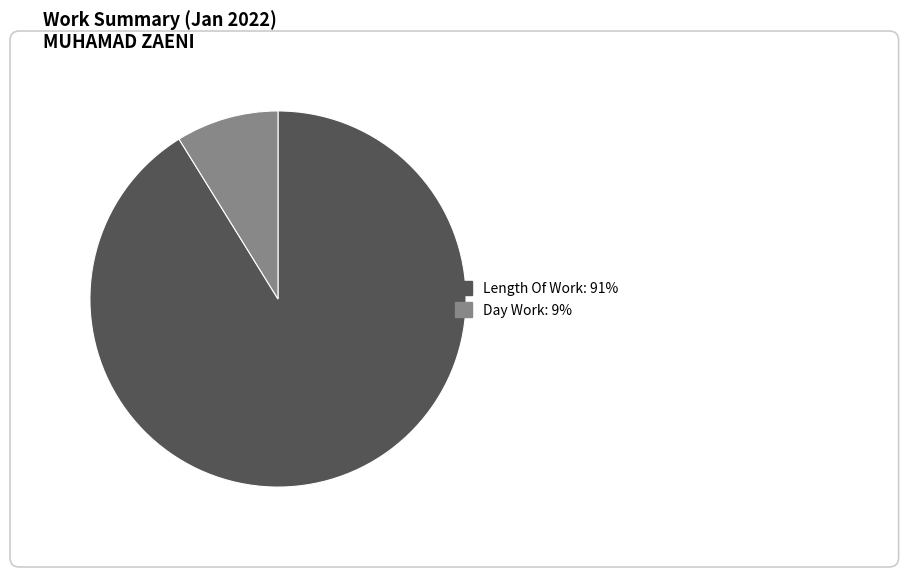

Is there any slice that represents more than half of the pie?

Yes